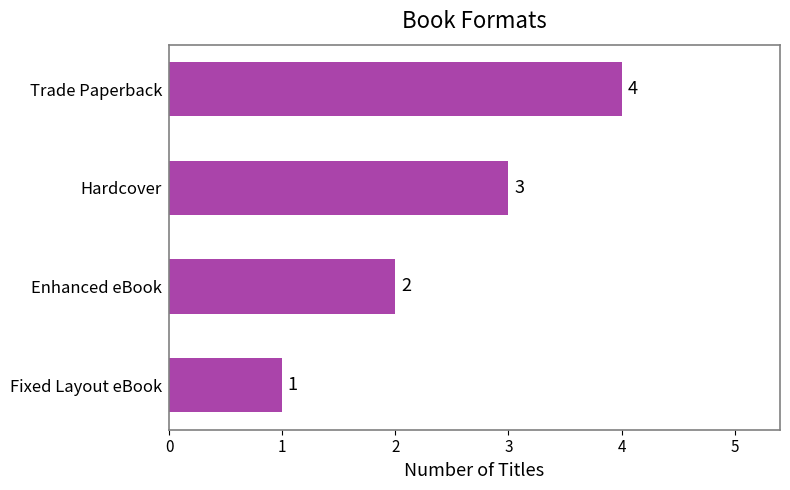

Approximately how many times larger is the value at Trade Paperback compared to Enhanced eBook?

2.0